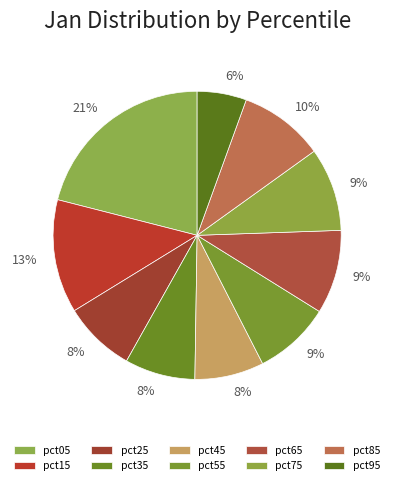

Is there any slice that represents more than half of the pie?

No